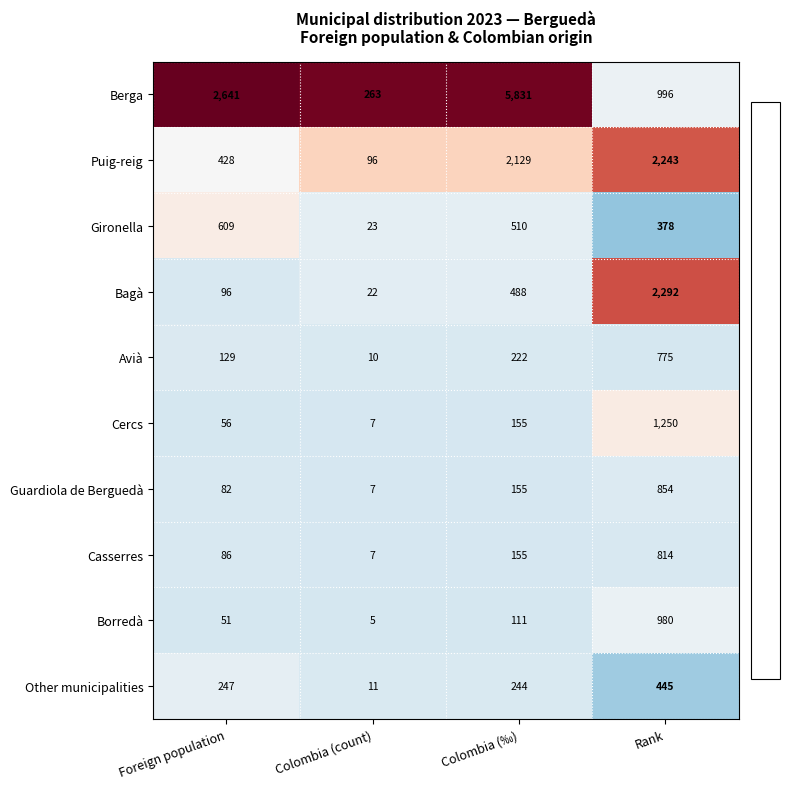

At which label is Cercs closest to 628?

Colombia (‰)